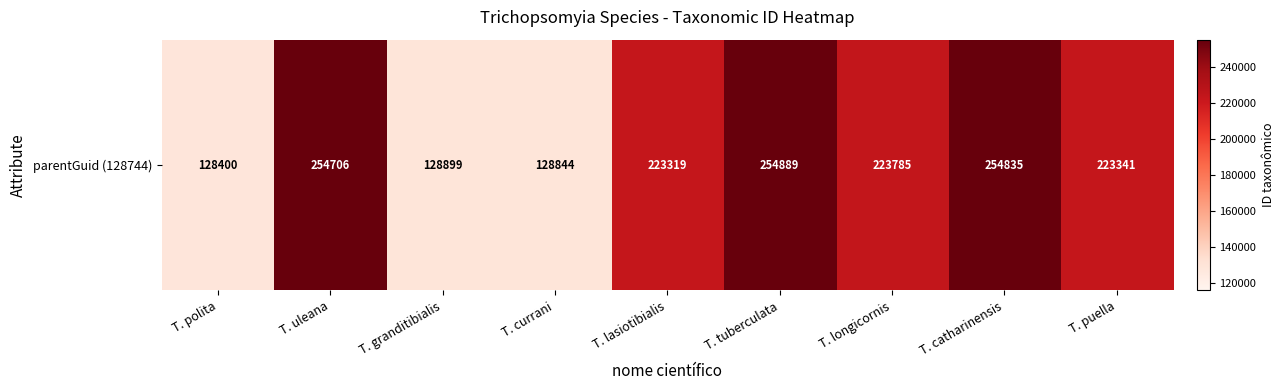

Reading right to left, what are all the values shown in this chart?

223341	254835	223785	254889	223319	128844	128899	254706	128400